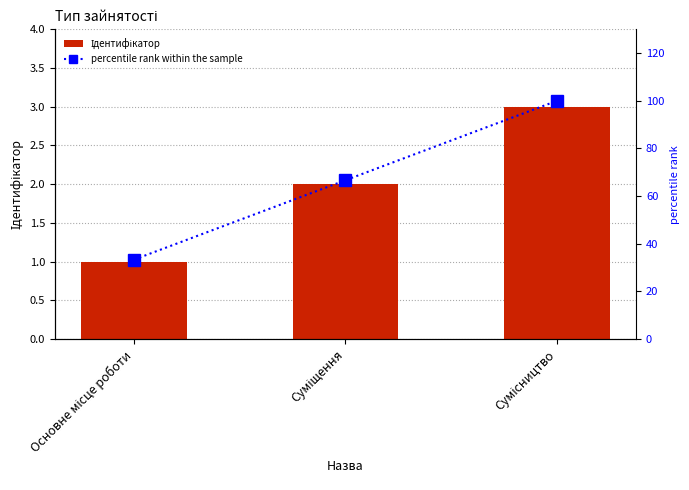

Count the Ідентифікатор values in the range 1 to 3.

3